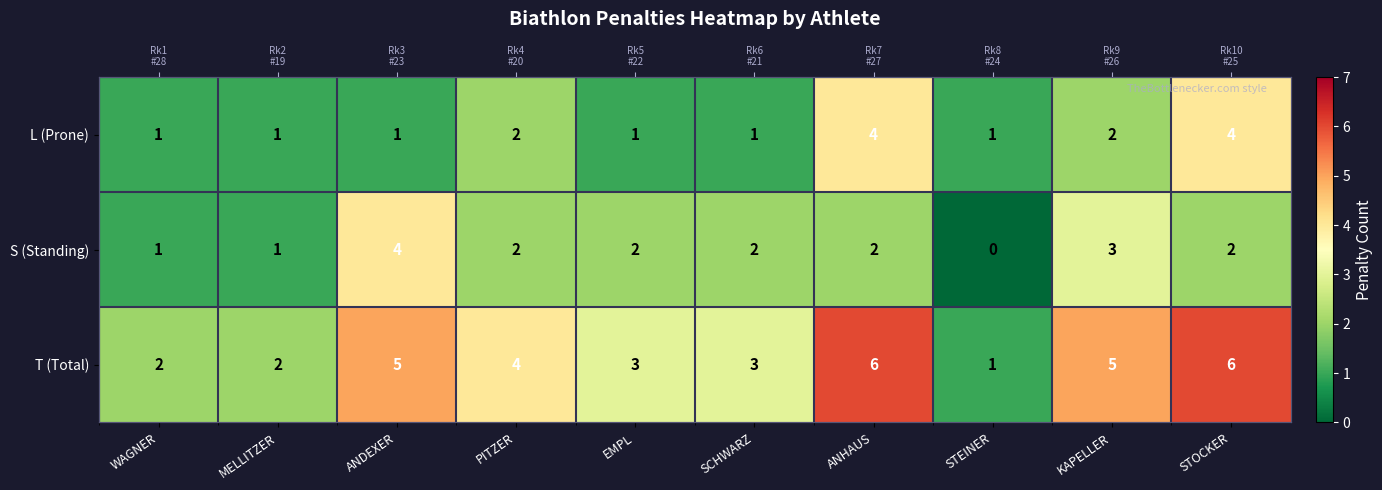

How many data points in T (Total) are above 4?

4